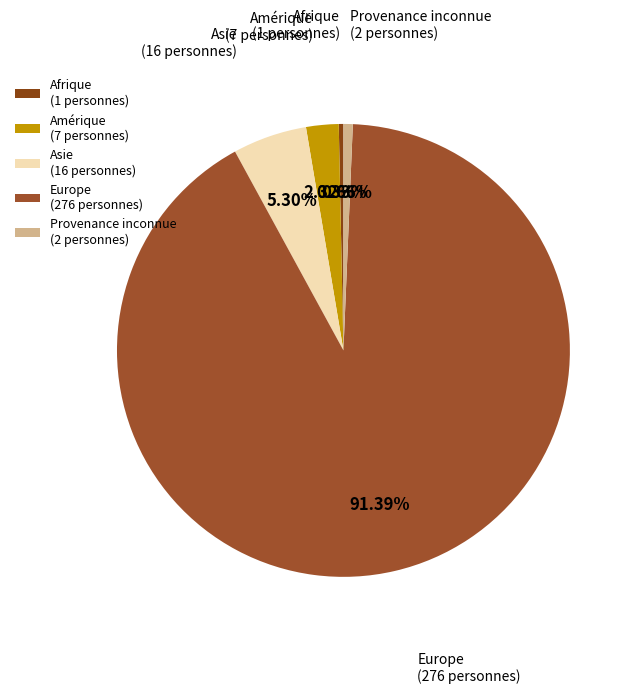

How many slices are in this pie chart?

5